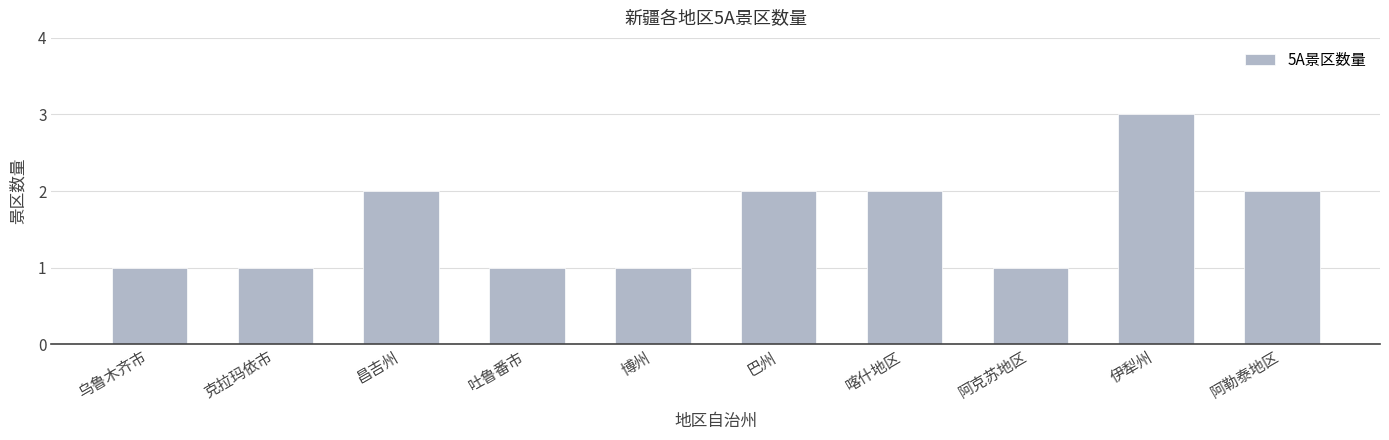

How many values are between 1 and 2?

9